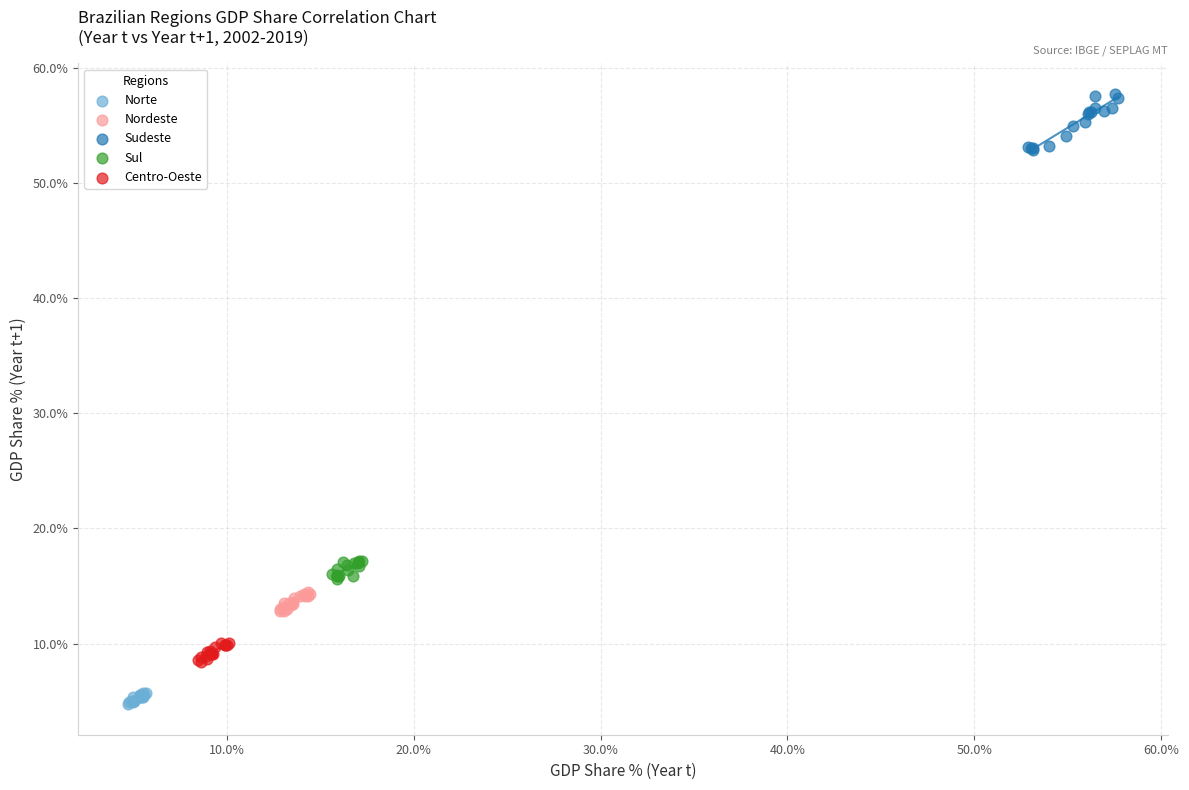

Which series has the widest spread of Y values?

Sudeste